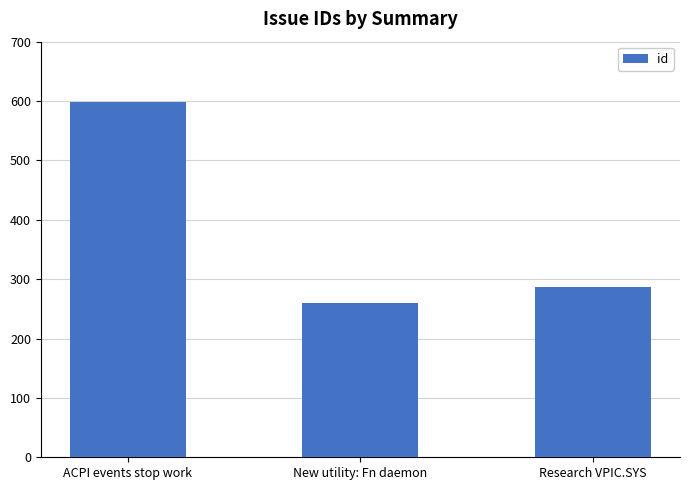

Are the bars grouped side by side (vs. stacked)?

No